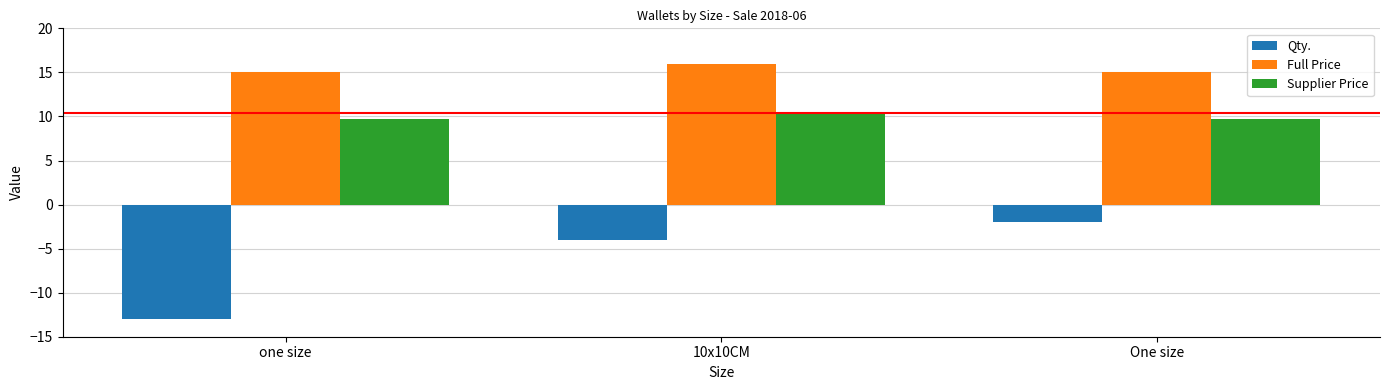

At 10x10CM, list the series in order from smallest to largest.

Qty., Supplier Price, Full Price